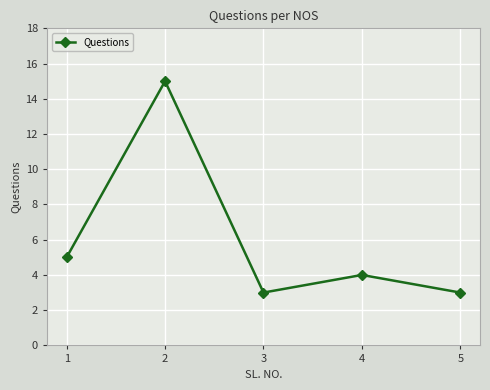

Reading left to right, what are all the values shown in this chart?

5	15	3	4	3